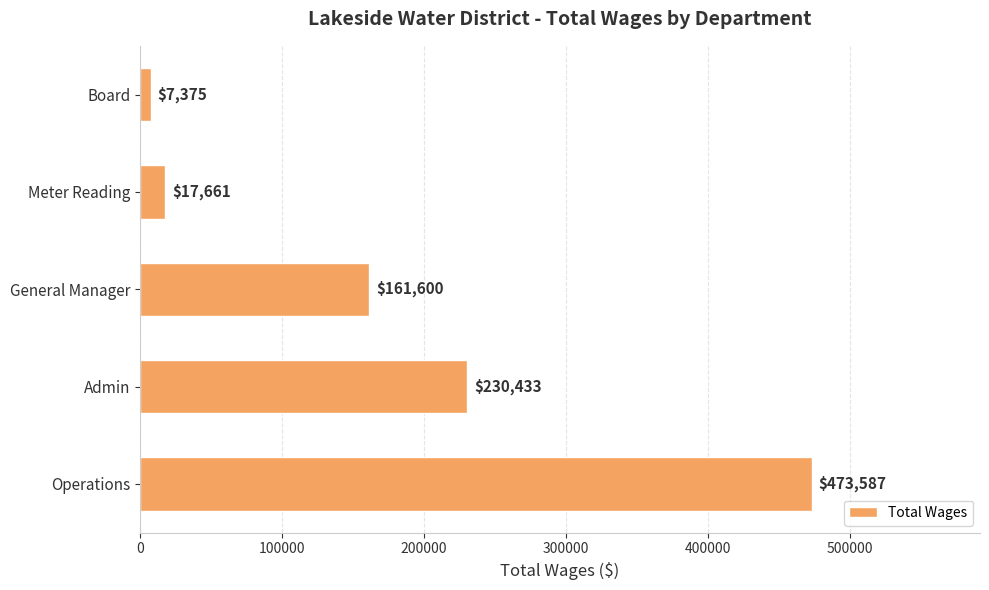

Which has a higher value, Admin or Board?

Admin